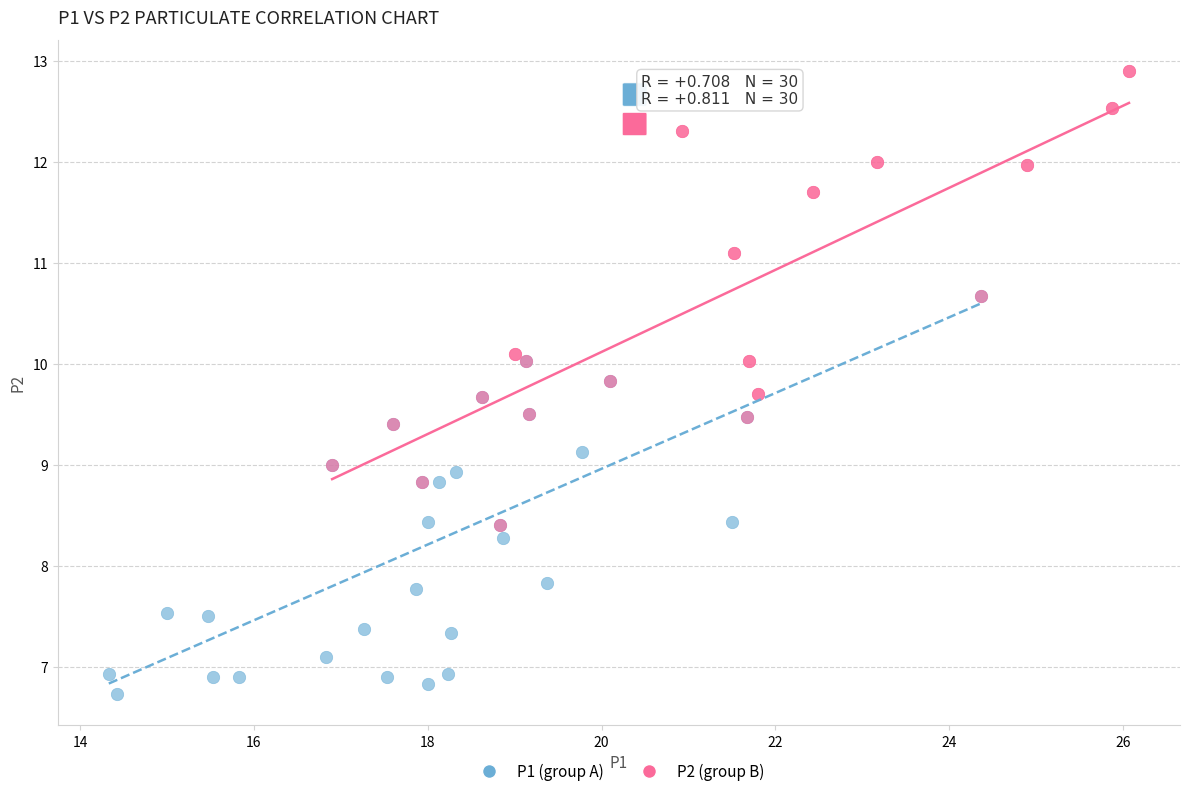

Which series reaches the maximum Y coordinate?

P2 (group B)